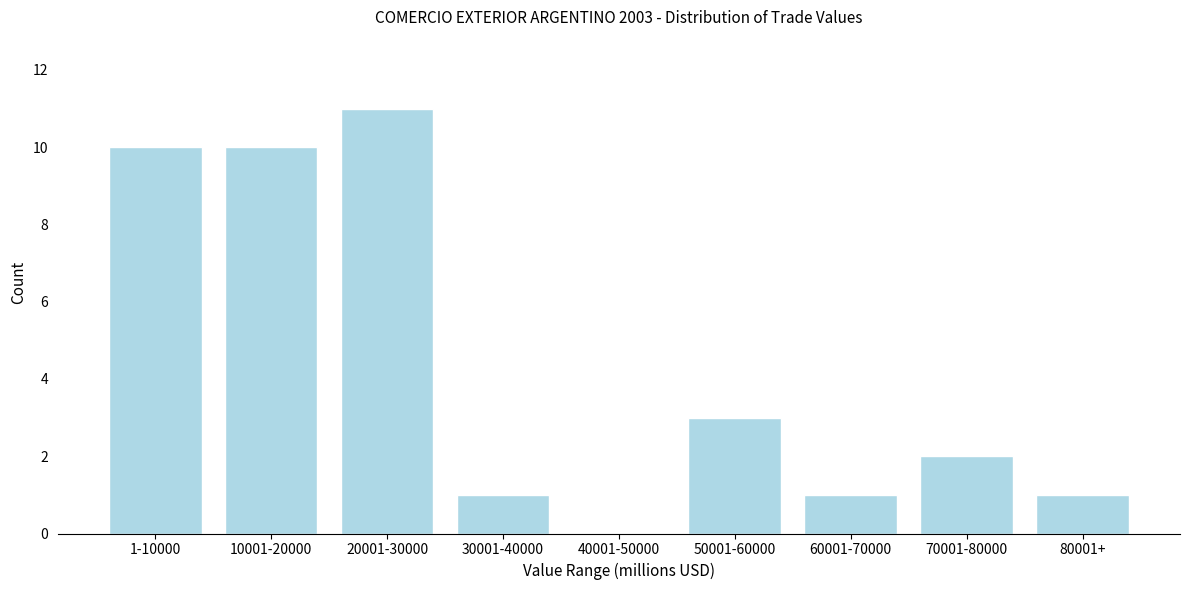

Reading left to right, what are all the values shown in this chart?

1-10000=10	10001-20000=10	20001-30000=11	30001-40000=1	40001-50000=0	50001-60000=3	60001-70000=1	70001-80000=2	80001+=1